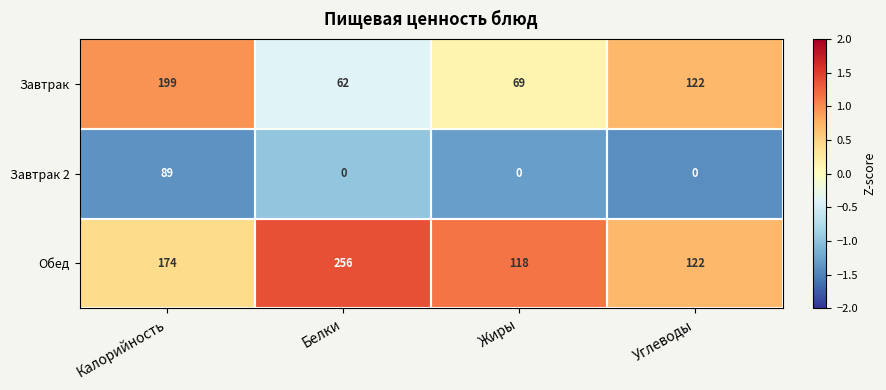

Is it true that Завтрак 2 equals 0 at Углеводы?

True